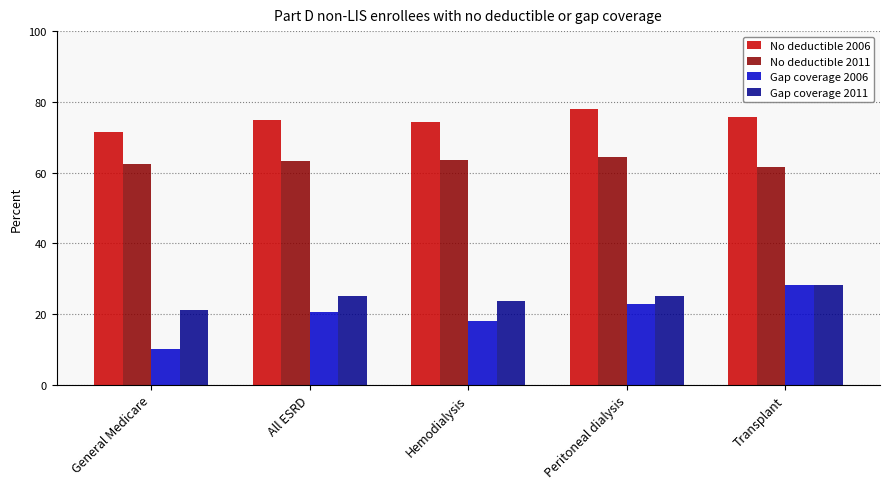

Which category has the highest value across all series?

Peritoneal dialysis